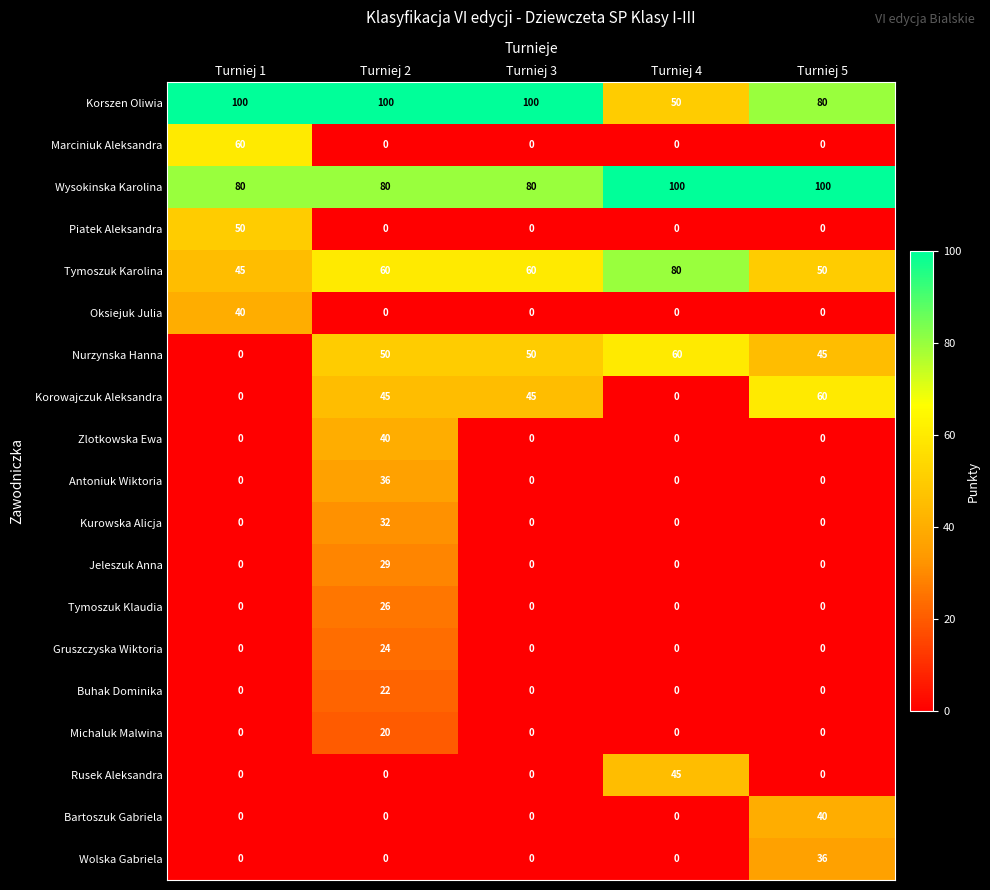

What is the total value across all series at Turniej 3?

335